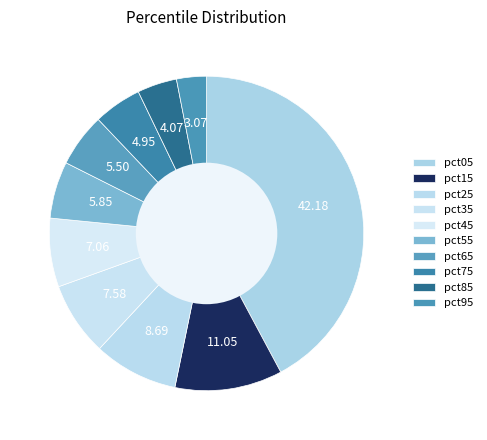

Which has a higher value, pct75 or pct85?

pct75